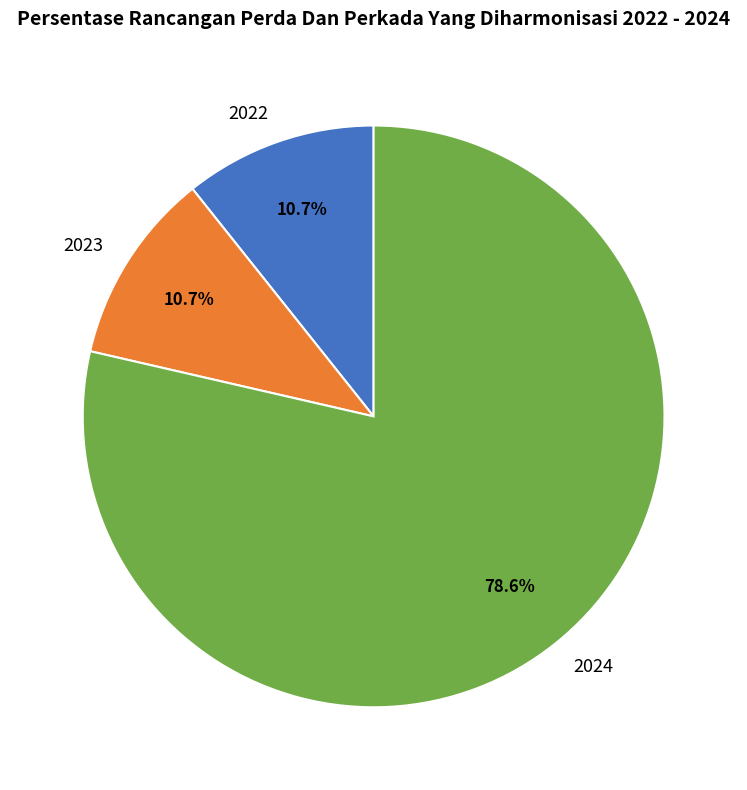

Is there a majority slice in this chart?

Yes